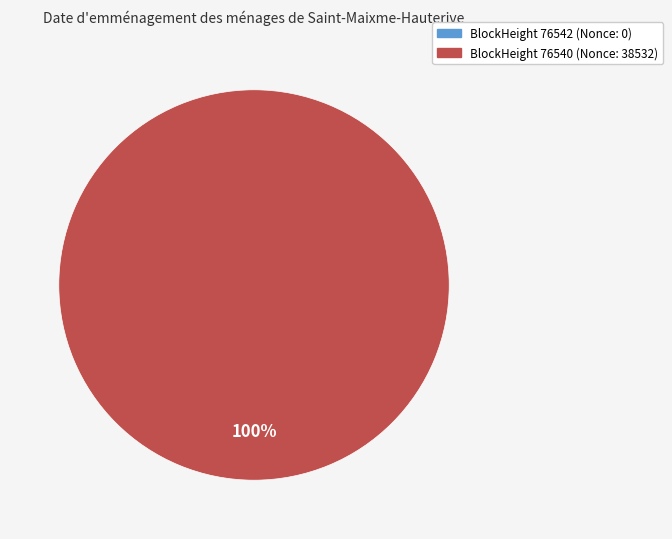

Which slice is the largest?

76540